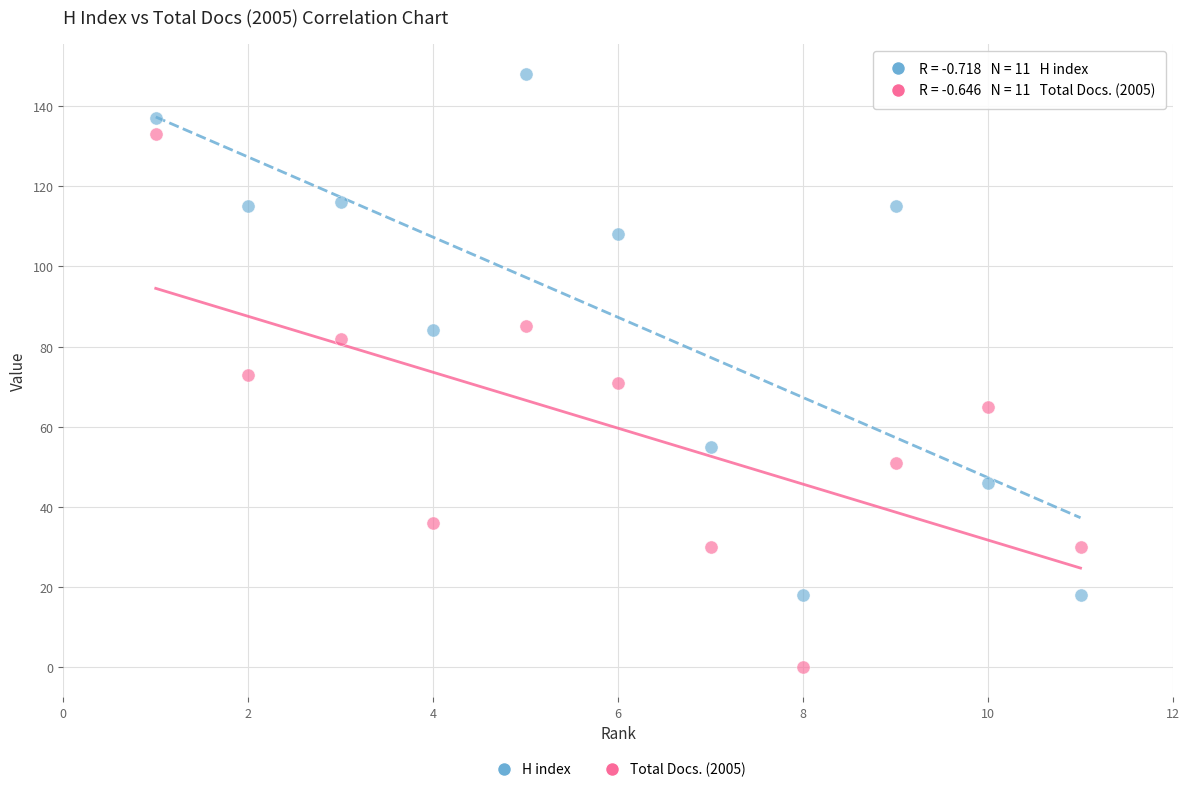

Across all data points, what is the range of X values (max minus min)?

10